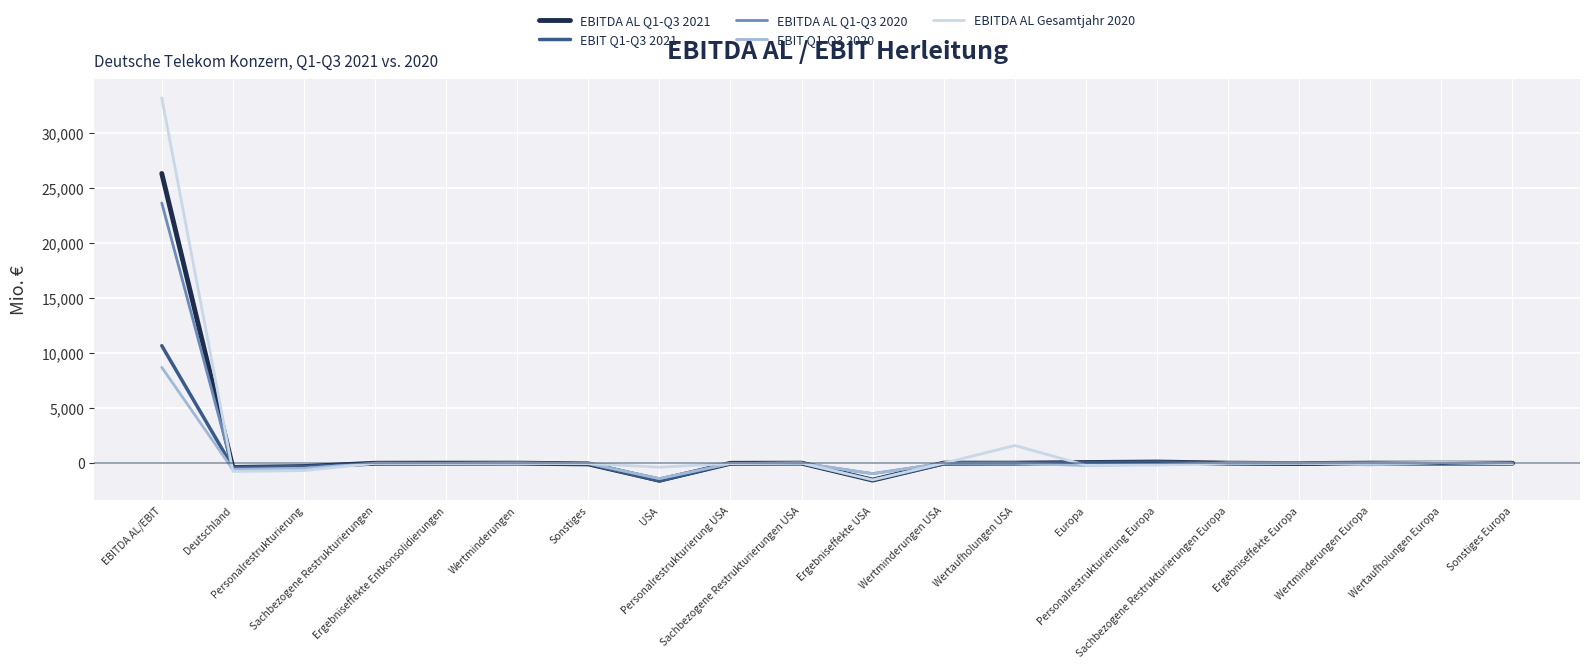

What is the greatest value displayed?

33178